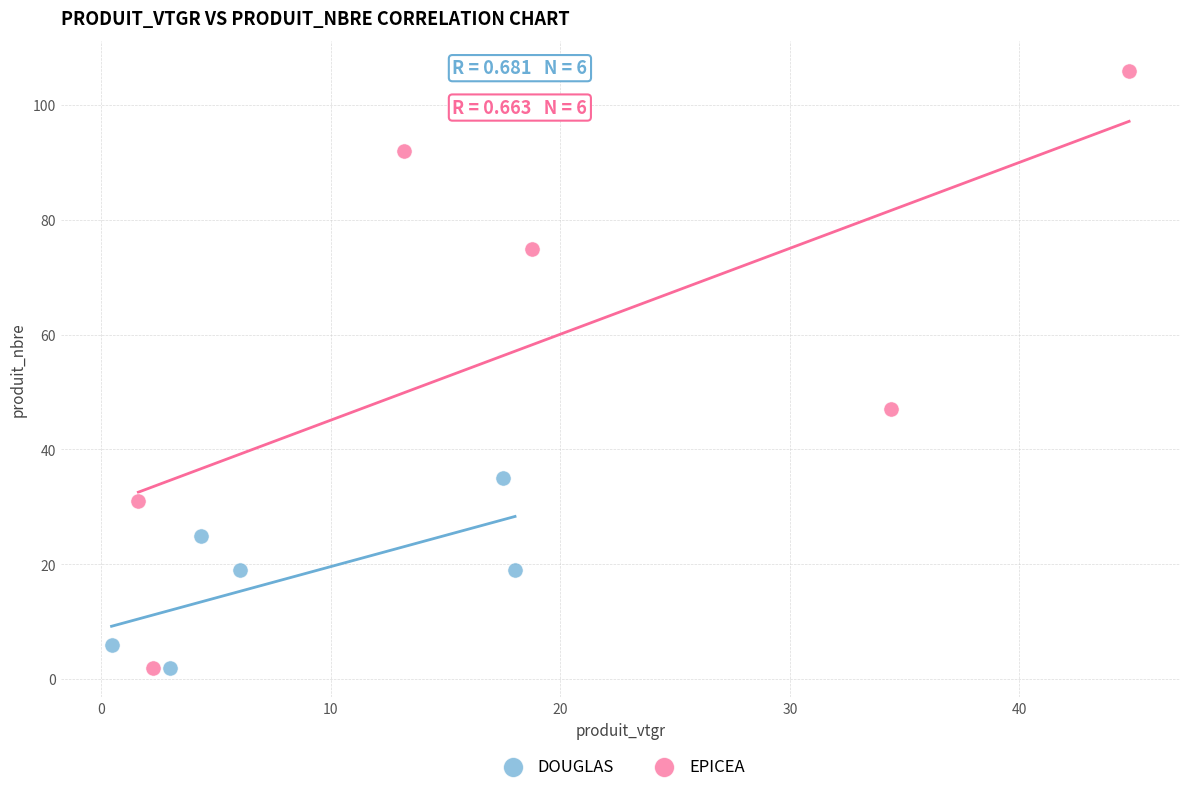

Which series contains the highest Y value?

EPICEA